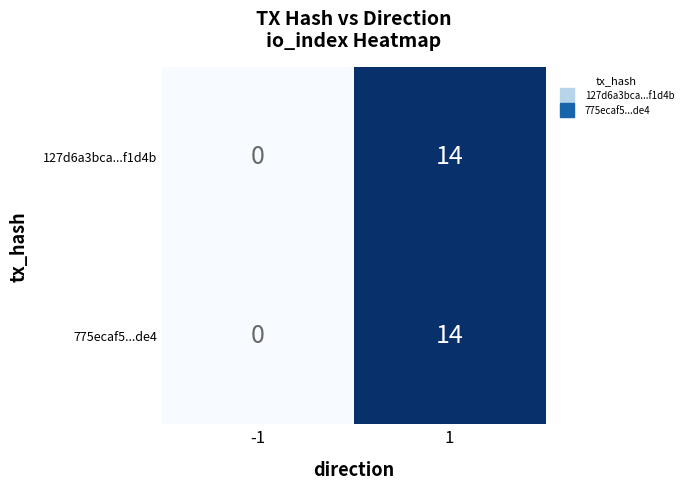

At which category is the sum across all series the highest?

1